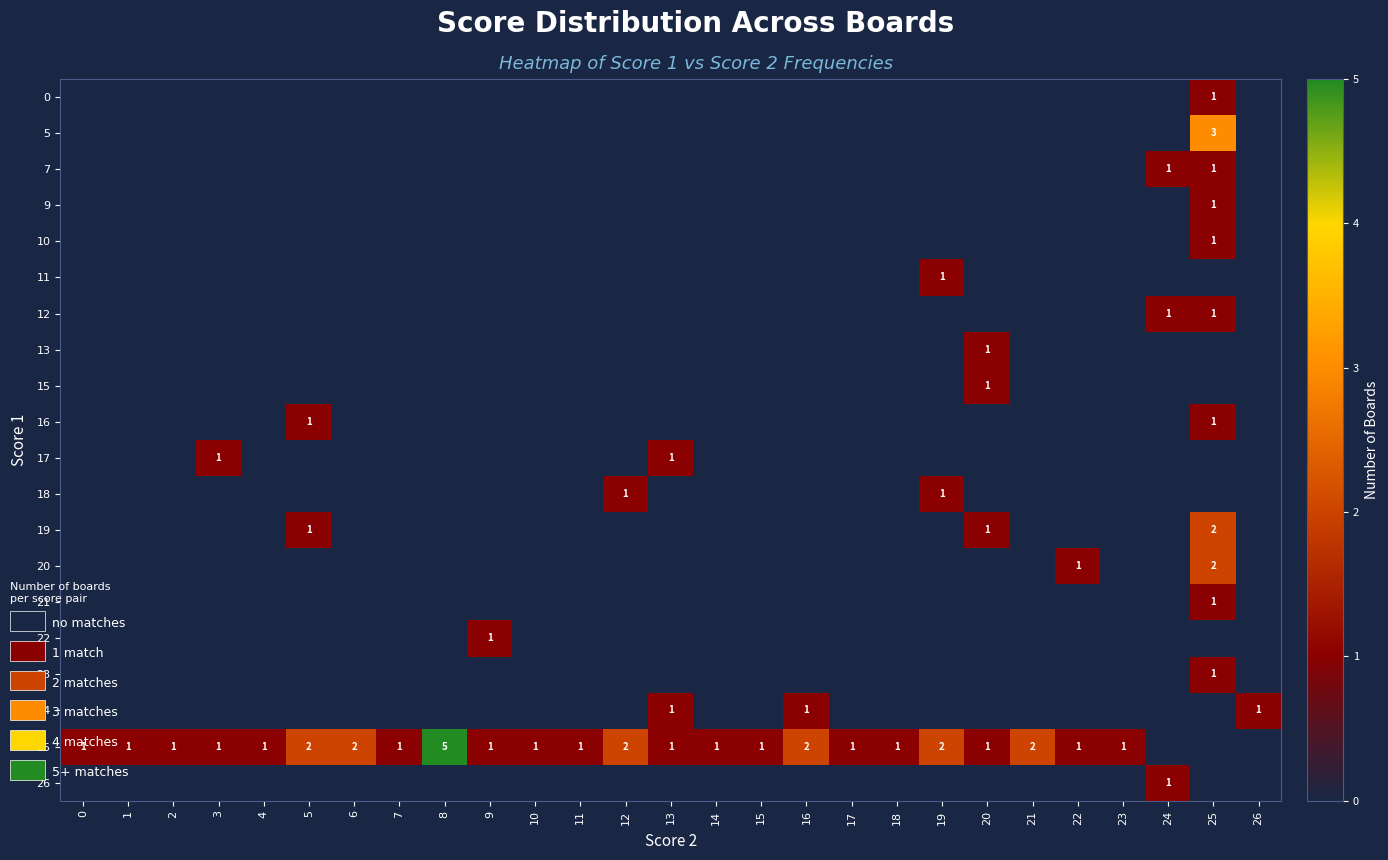

True or false: 22 has a value of 1 at 9.

True